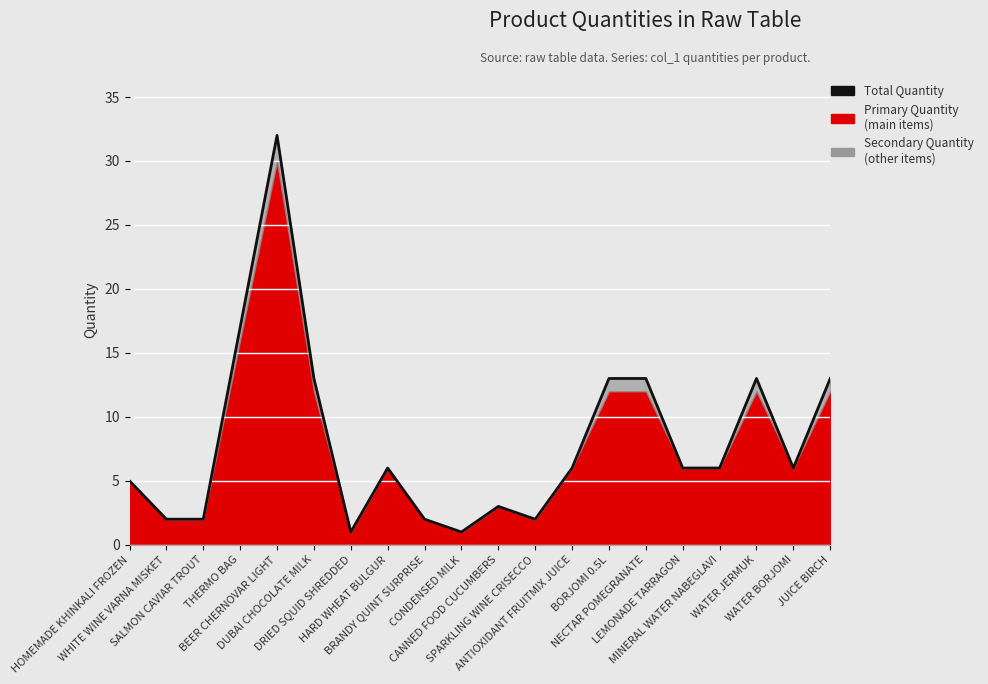

How many data points are less than 6?

8